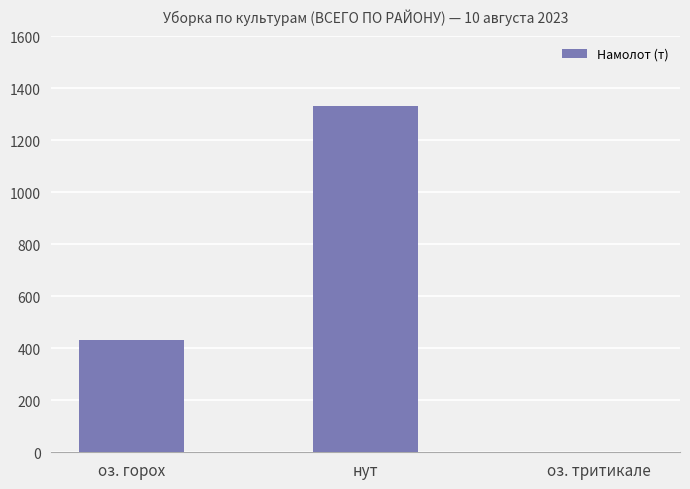

How many categories are shown in the chart?

3